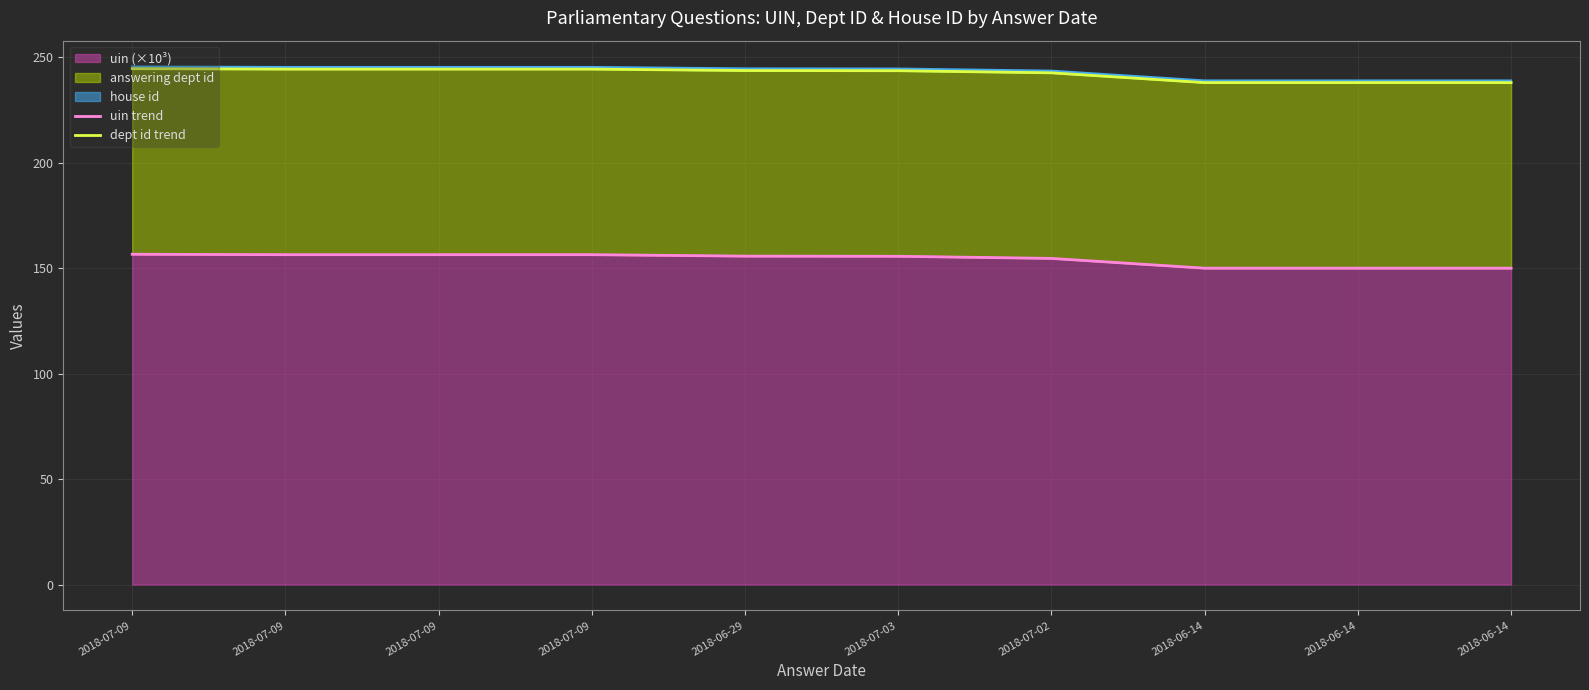

What is the value of the uin trend point at the 9th from the left?

150.0